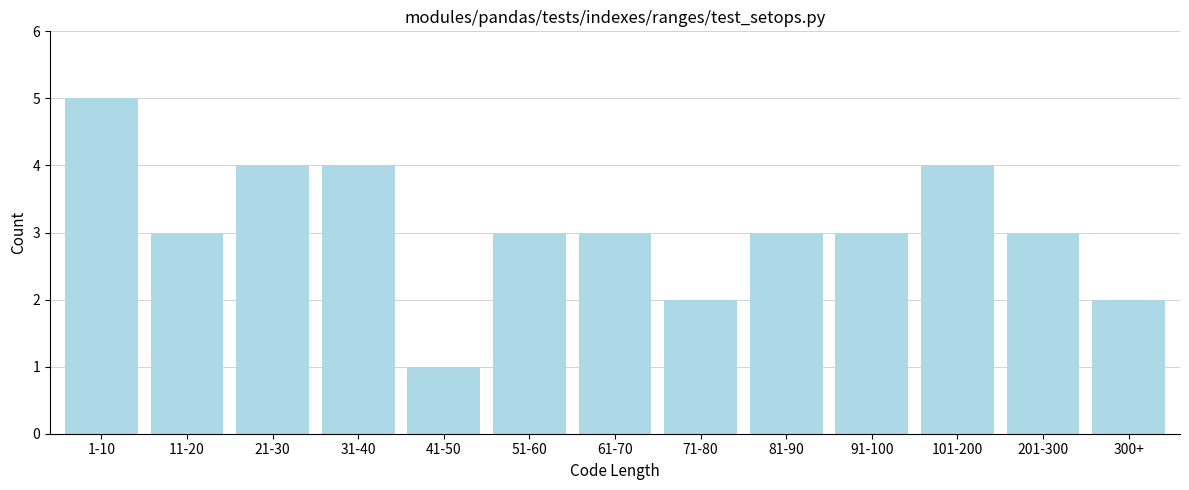

Reading left to right, what are all the values shown in this chart?

1-10=5	11-20=3	21-30=4	31-40=4	41-50=1	51-60=3	61-70=3	71-80=2	81-90=3	91-100=3	101-200=4	201-300=3	300+=2